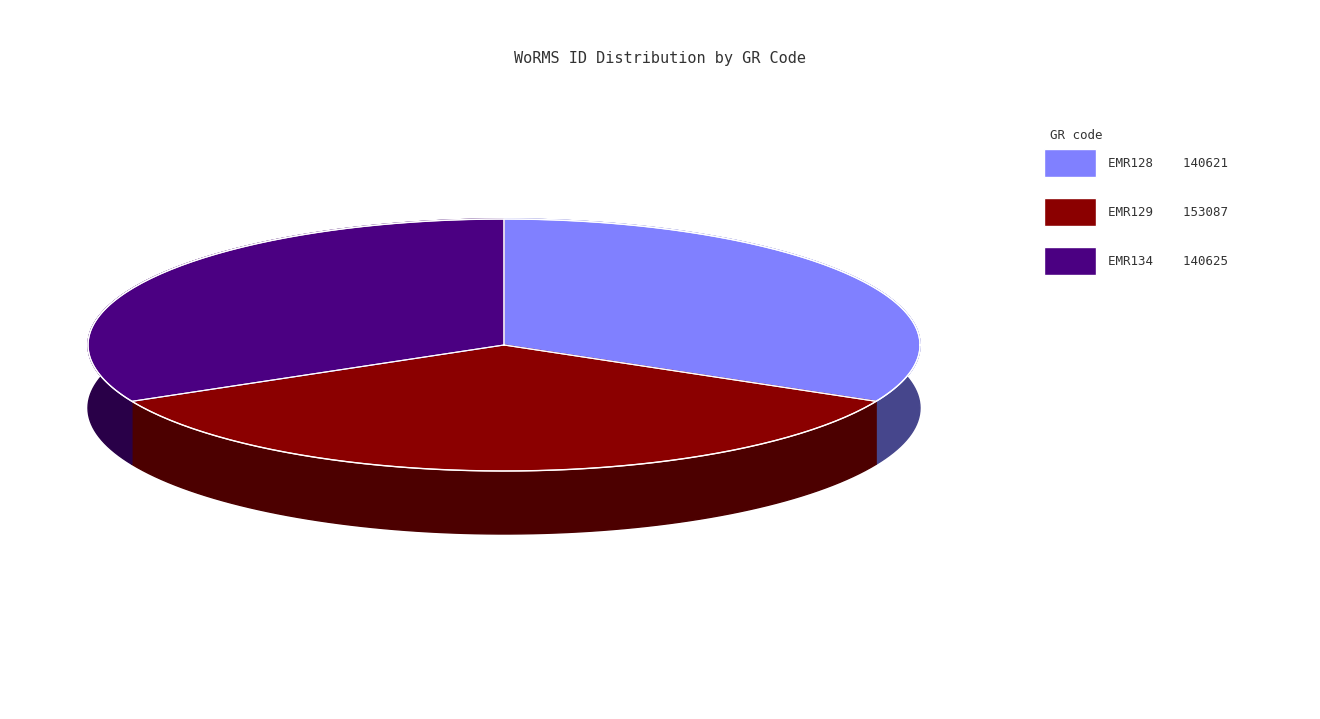

Does any single category account for the majority?

No